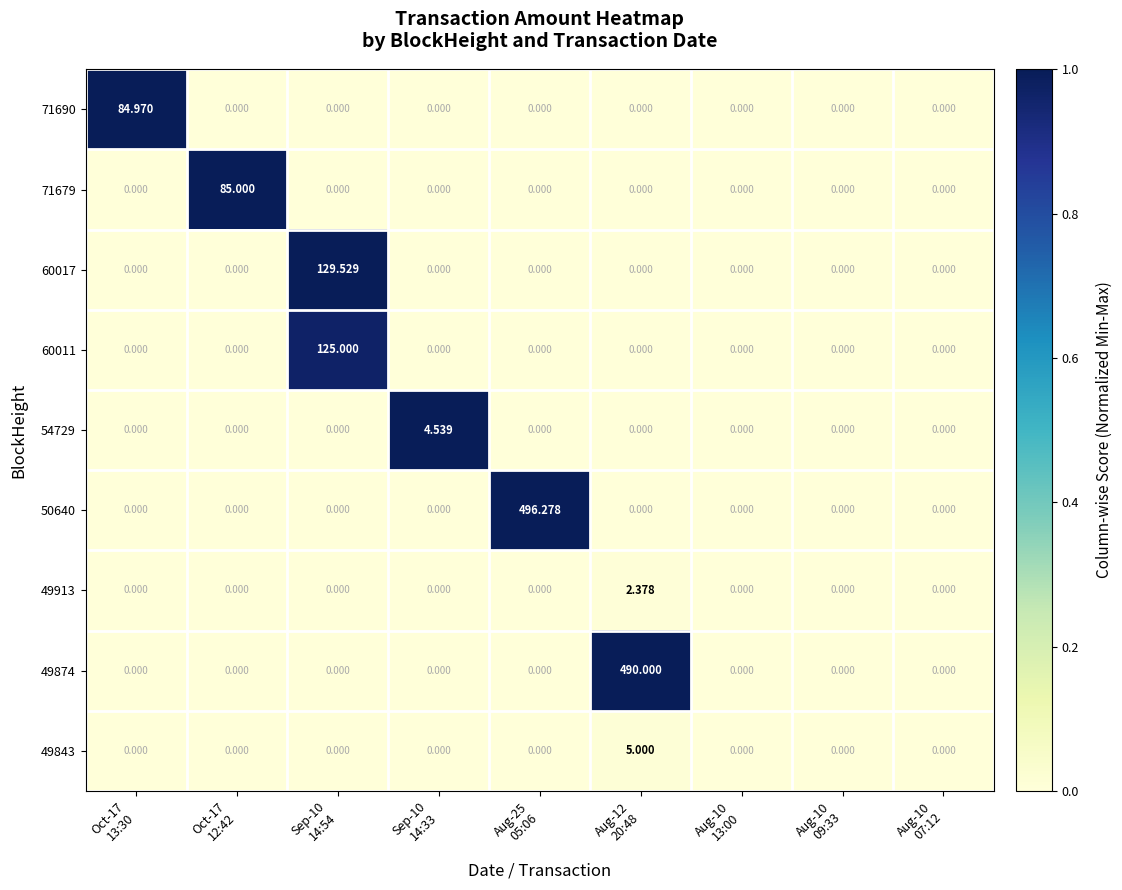

What is the difference between the highest and lowest values at Aug-12
20:48?

490.0